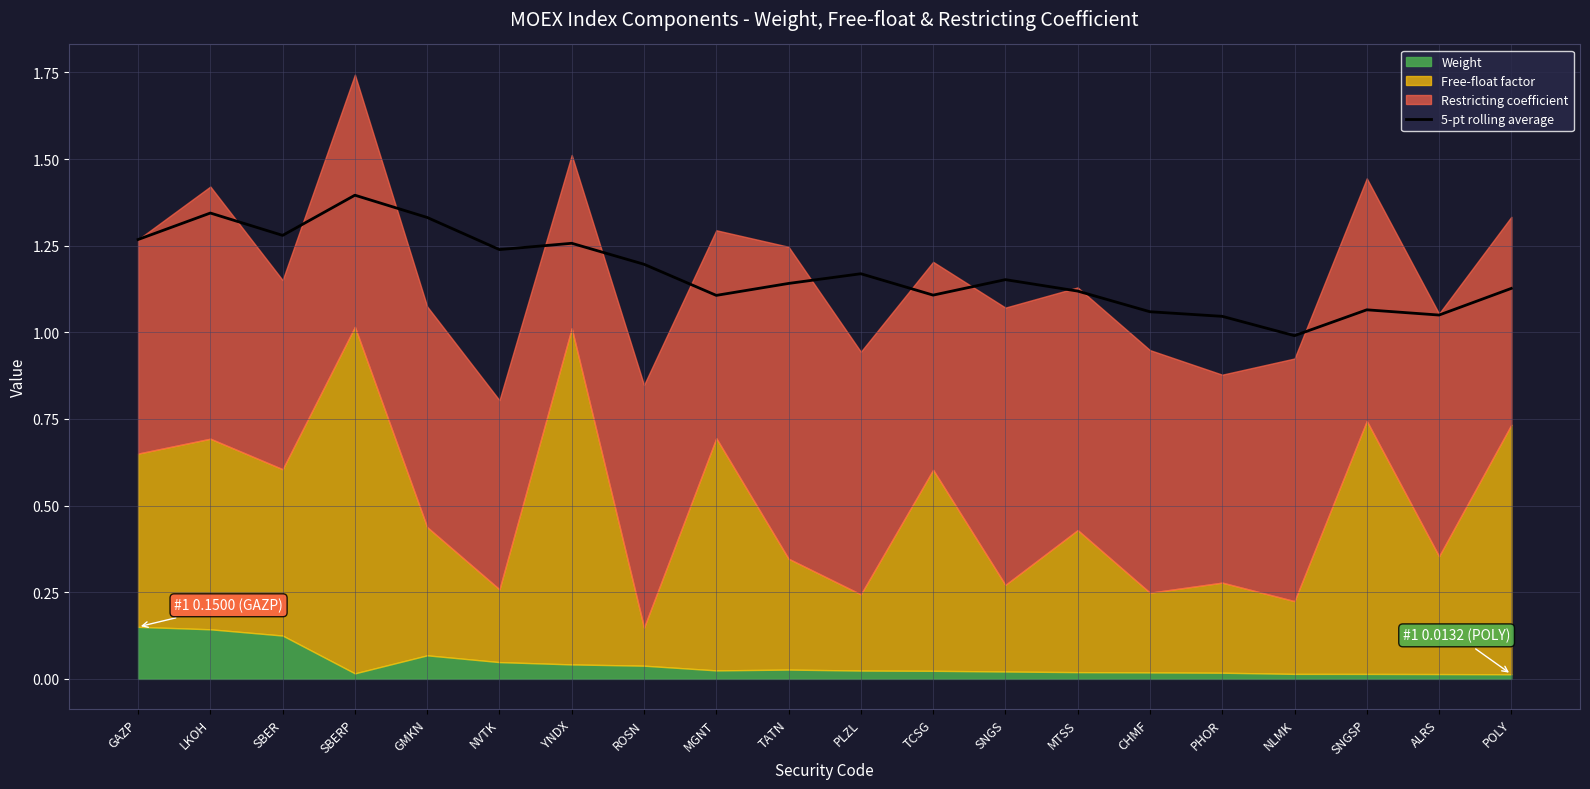

What is the label of the 14th point from the right?

YNDX